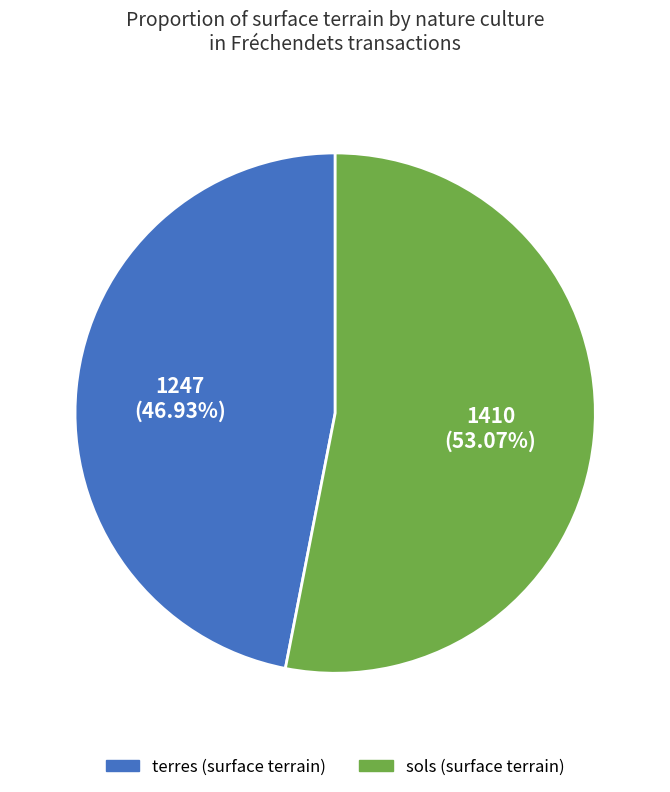

Does any single category account for the majority?

Yes